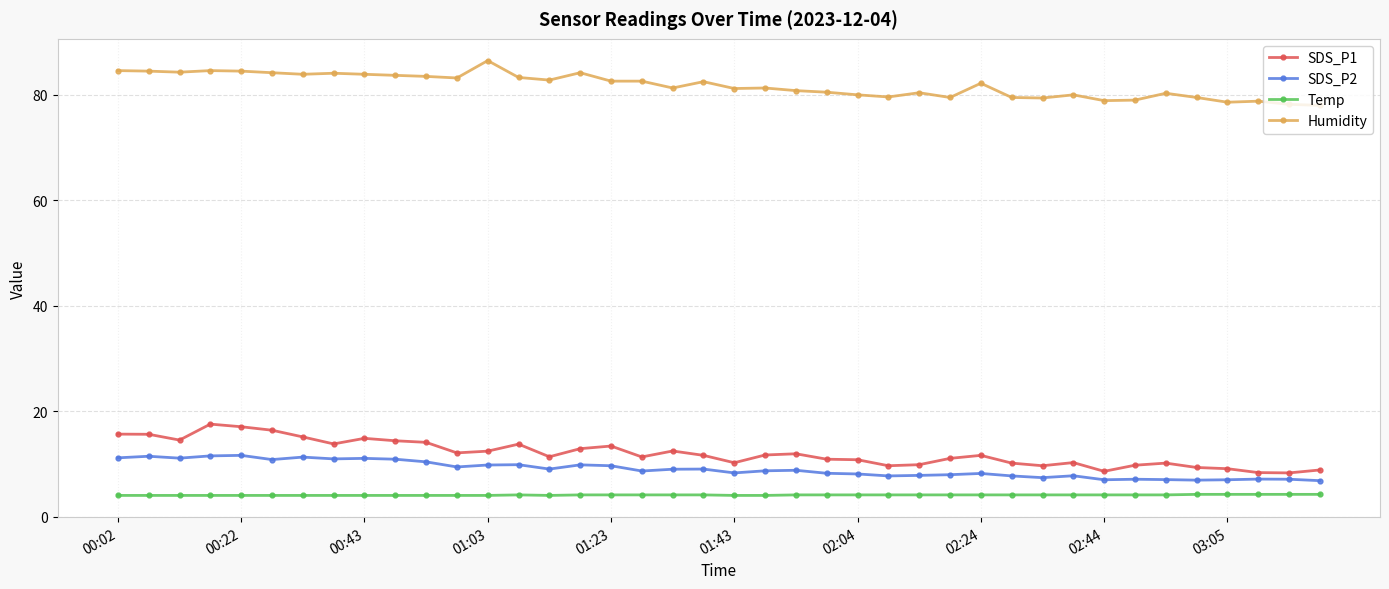

What is the difference between the maximum and minimum values in the SDS_P2 series?

4.8